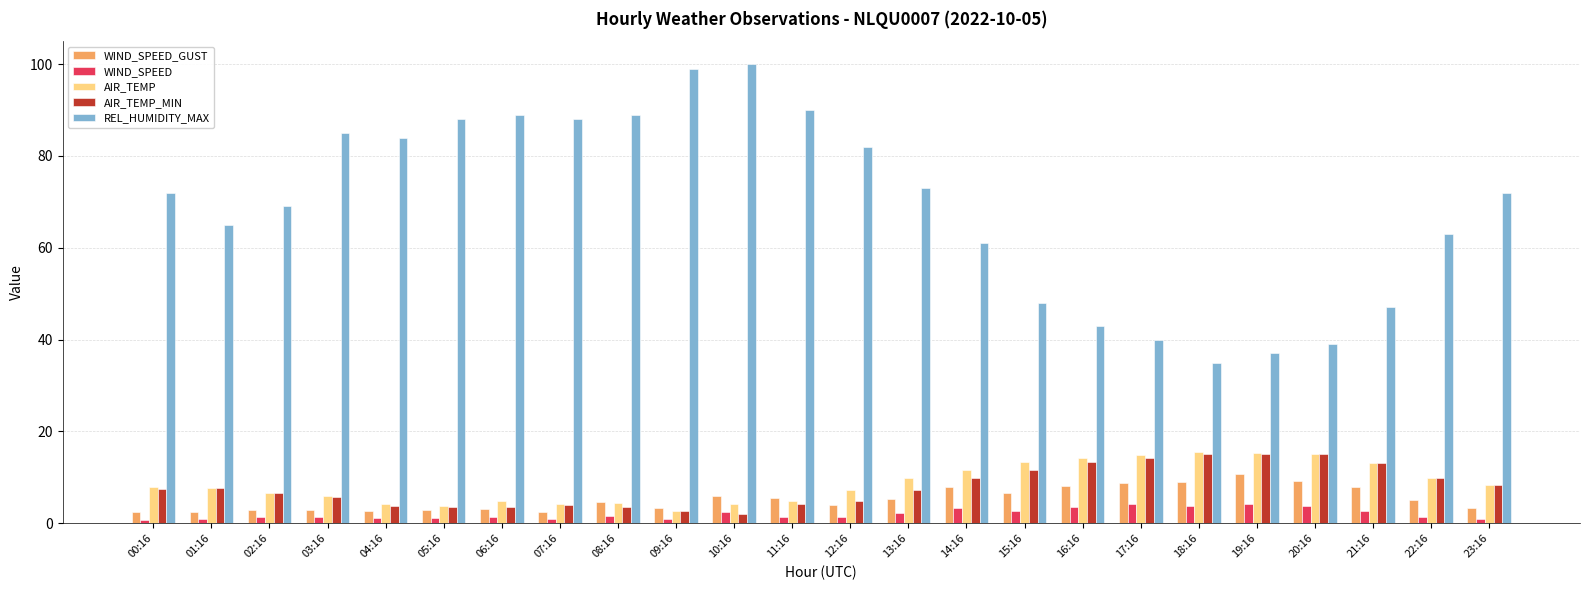

What is the approximate value of AIR_TEMP_MIN at 20:16?

15.0